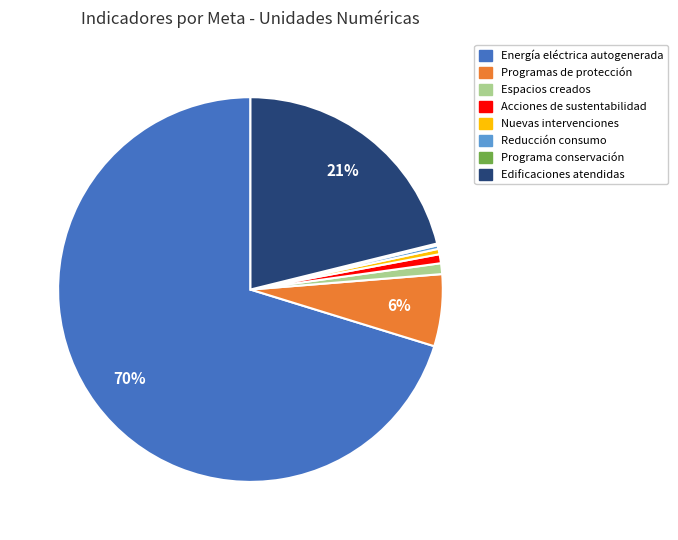

Is there a majority slice in this chart?

Yes